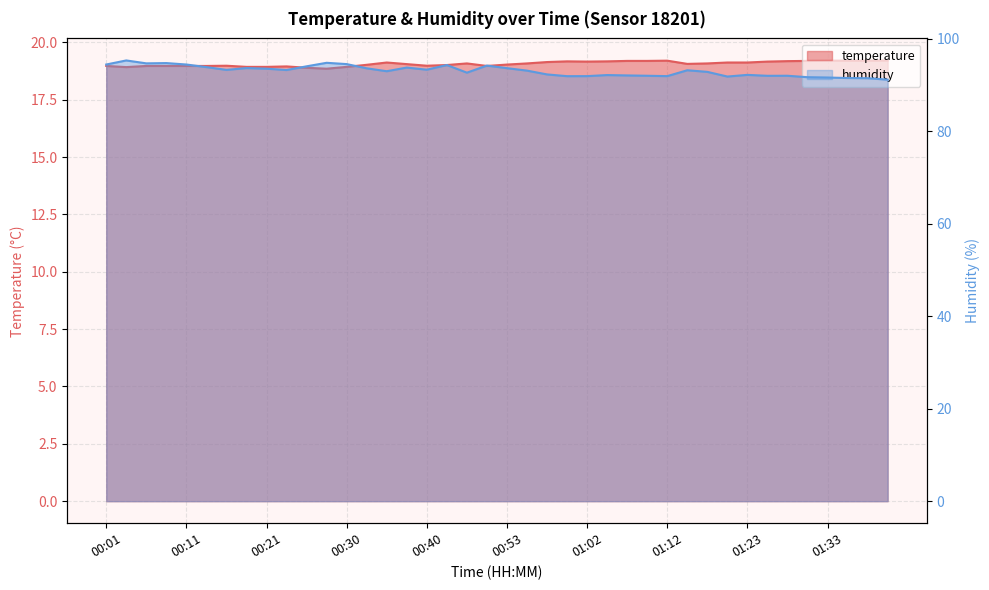

Where is the first local minimum for temperature?

00:03